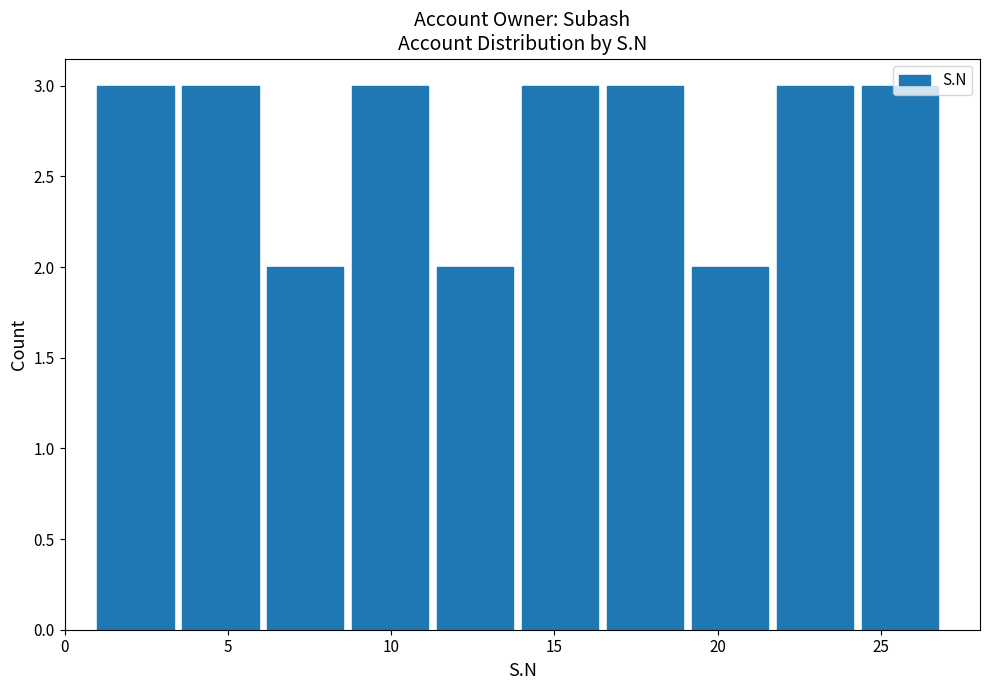

Reading left to right, list every bar in this chart as the range it spans on the x-axis followed by its height. Neither the bar edges nor the heights are printed on the chart, so give them approximately, as read against the axes.

1.0 to 3.6: 3
3.6 to 6.2: 3
6.2 to 8.8: 2
8.8 to 11.4: 3
11.4 to 14.0: 2
14.0 to 16.6: 3
16.6 to 19.2: 3
19.2 to 21.8: 2
21.8 to 24.4: 3
24.4 to 27.0: 3